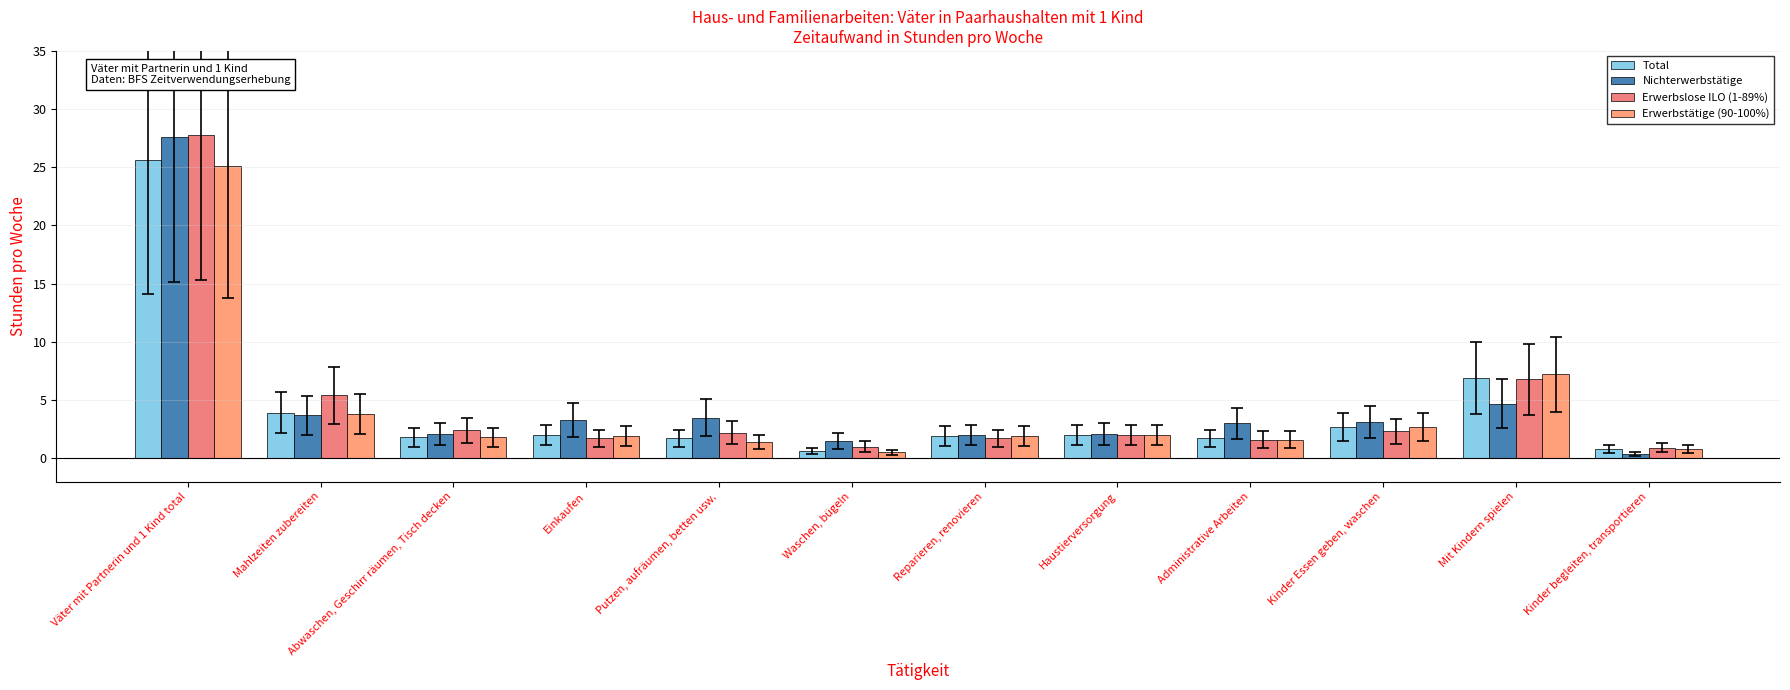

How many bars are there in total?

48